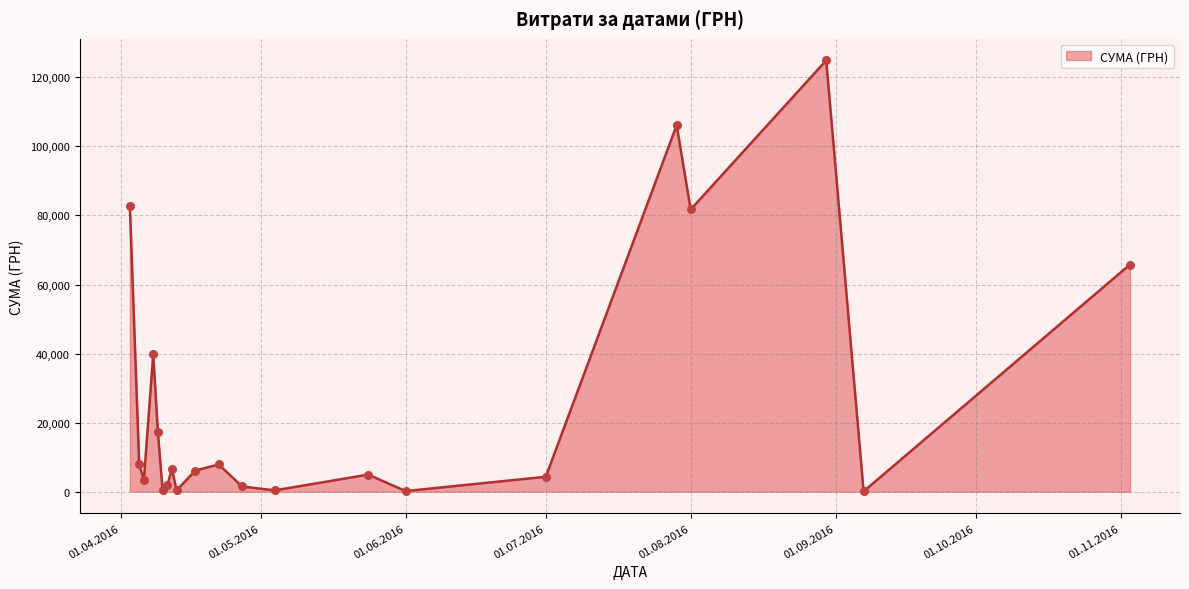

What is the maximum value shown in the chart?

124904.8